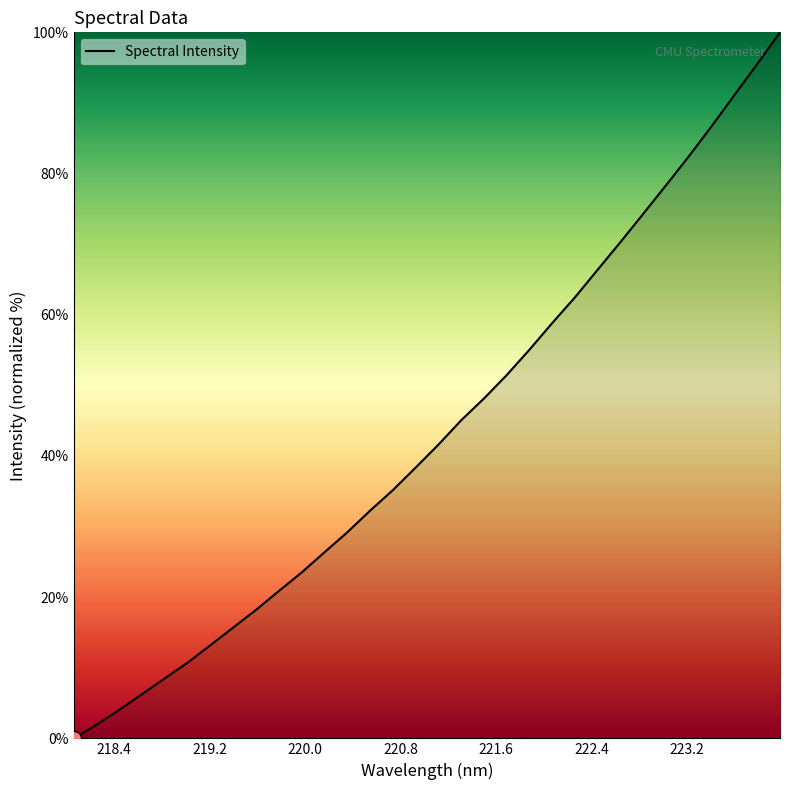

What is the difference between the maximum and minimum values?

100.0